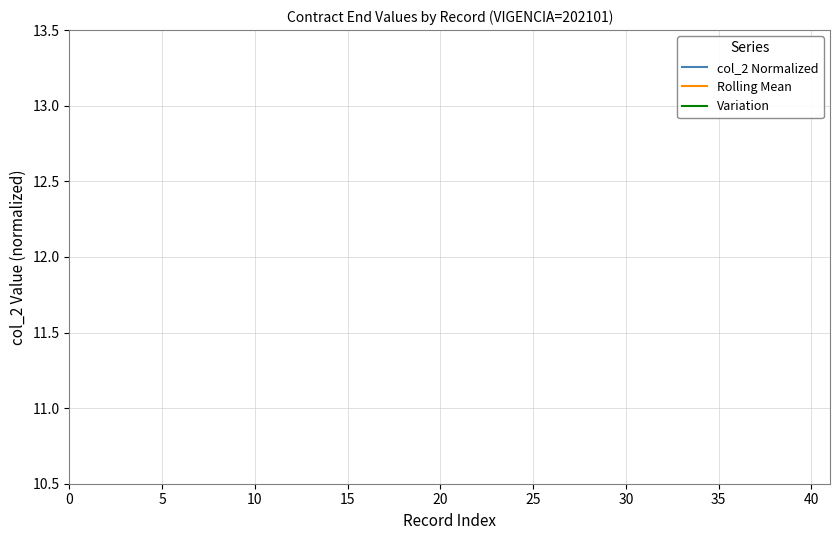

The value at 10 is 13.1. True or false?

False